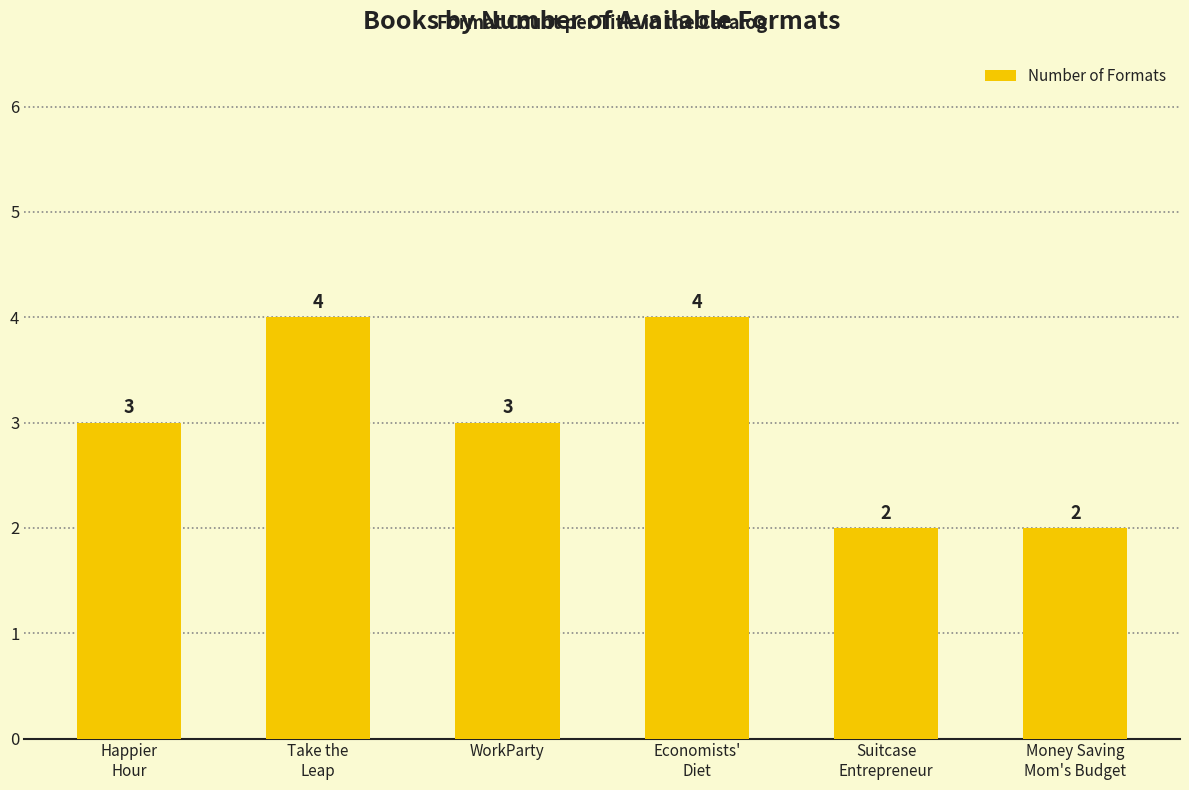

True or false: the data shows 5 at WorkParty.

False